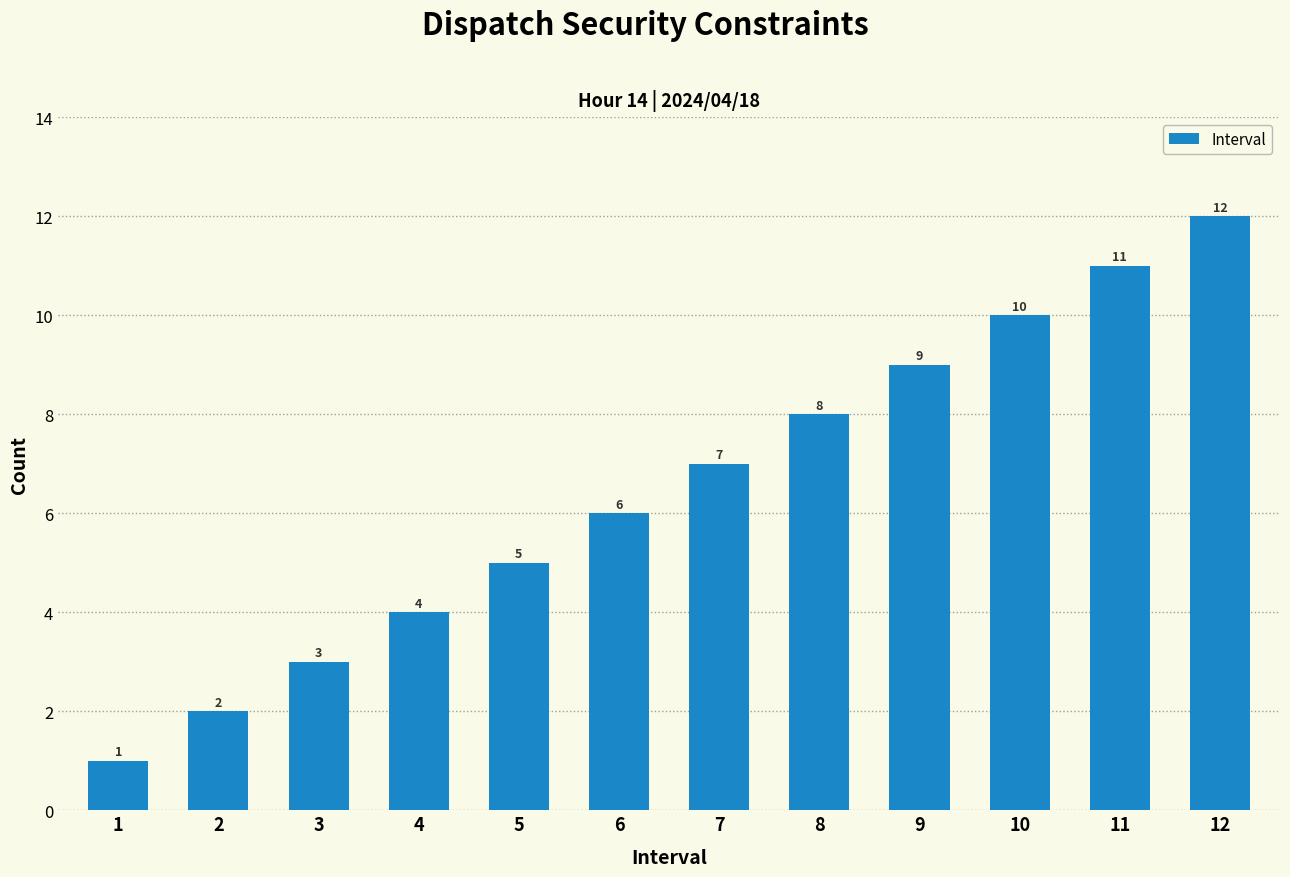

What is the maximum value shown in the chart?

12